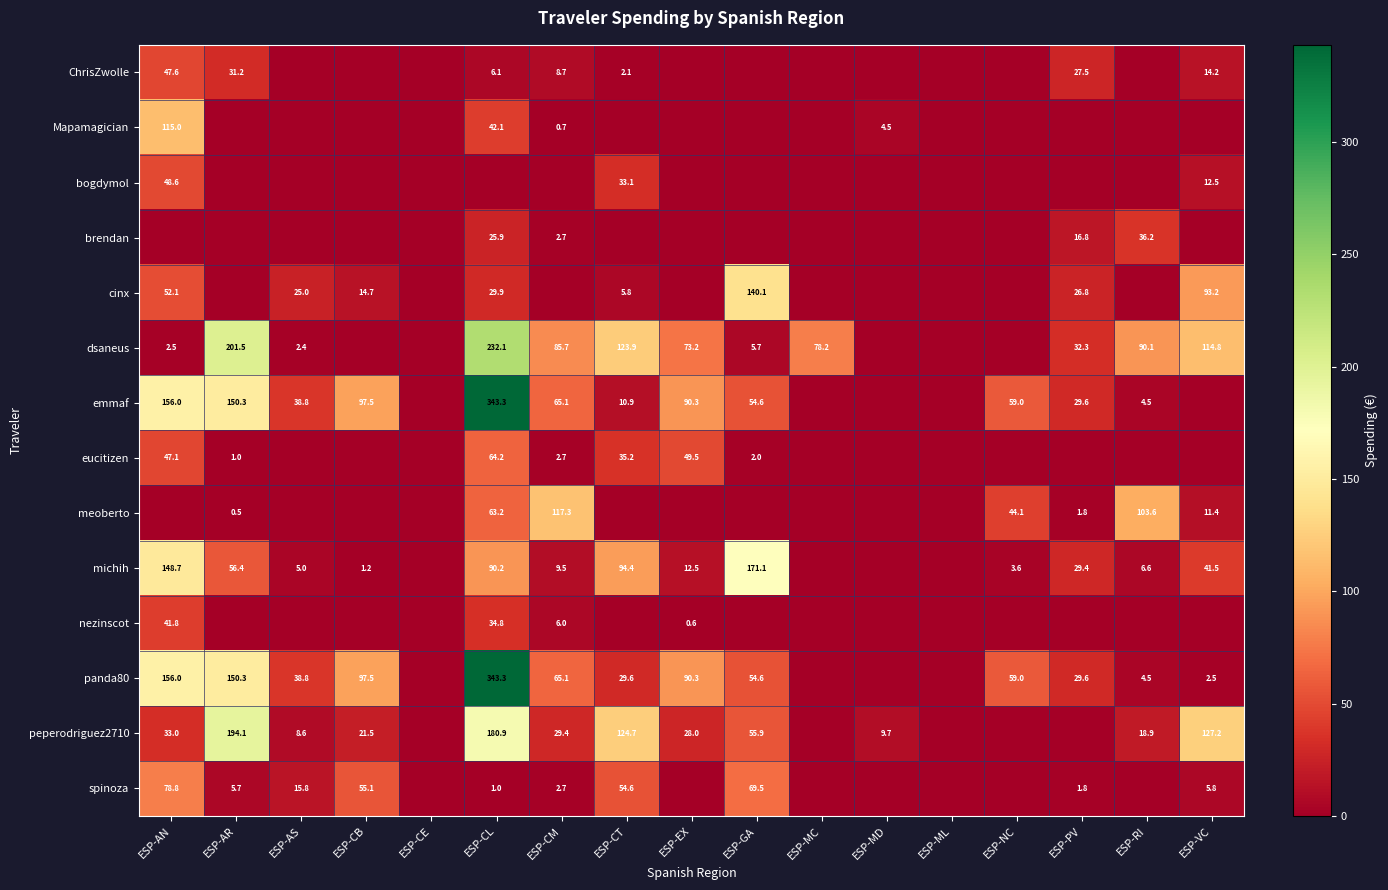

The eucitizen series shows 2.7 at ESP-CM. True or false?

True